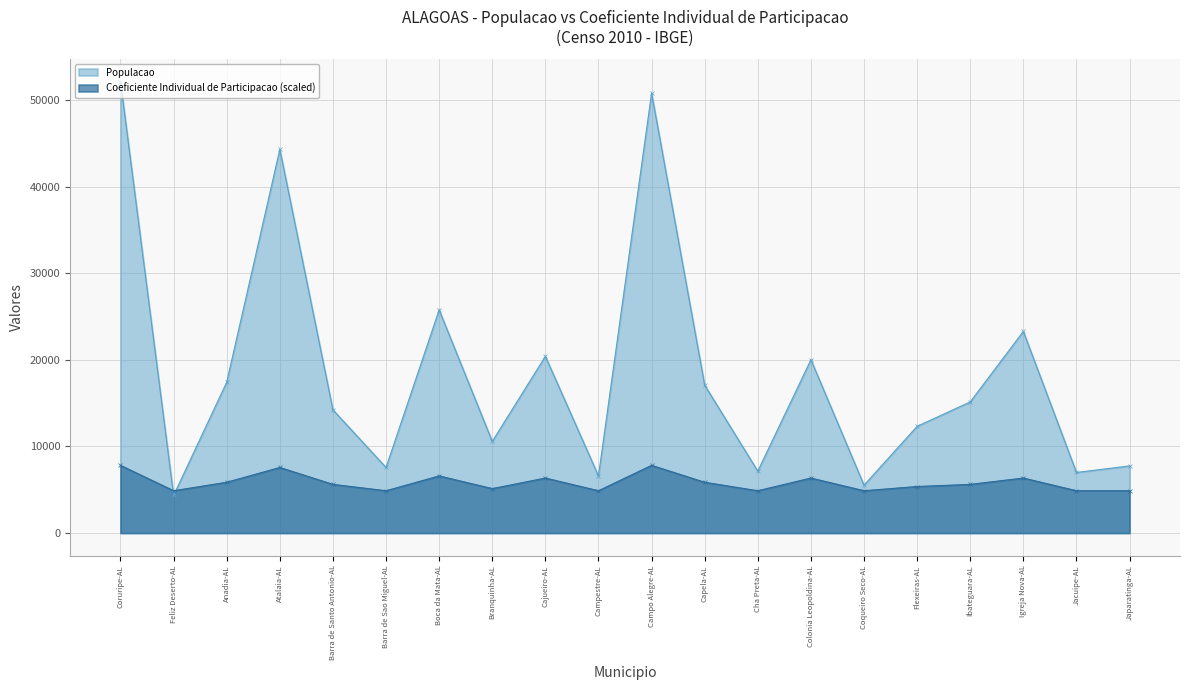

Where is Coeficiente Individual de Participacao nearest to the value 6353?

Cajueiro-AL